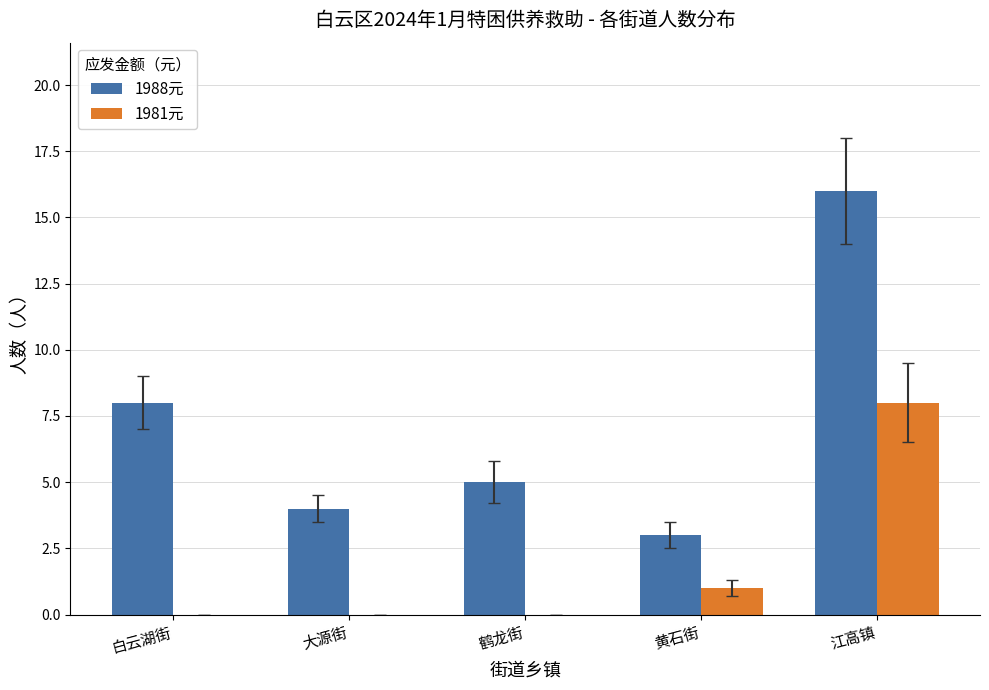

Which series changed the most between 白云湖街 and 黄石街?

1988元